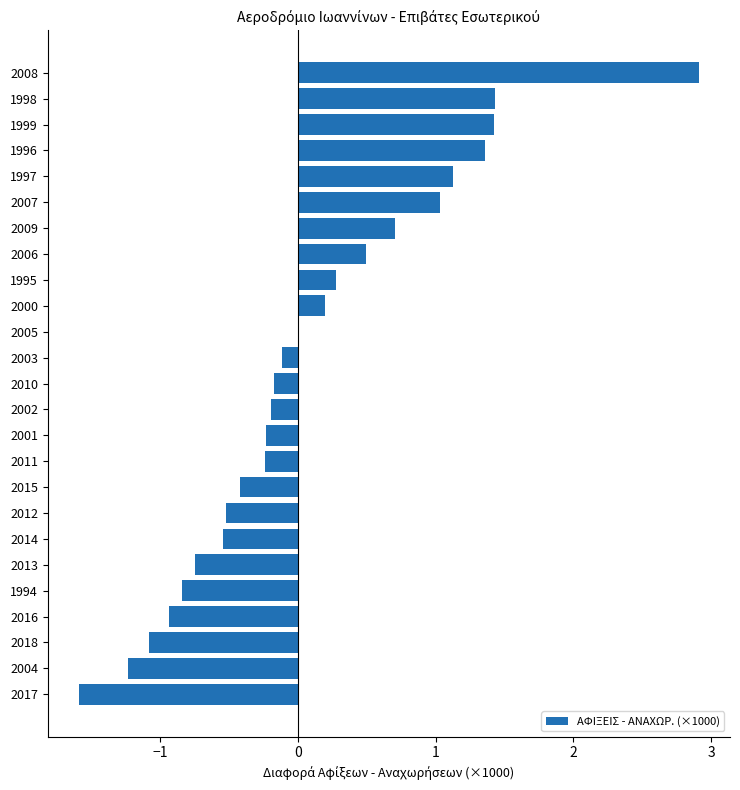

Are the bars grouped side by side (vs. stacked)?

No